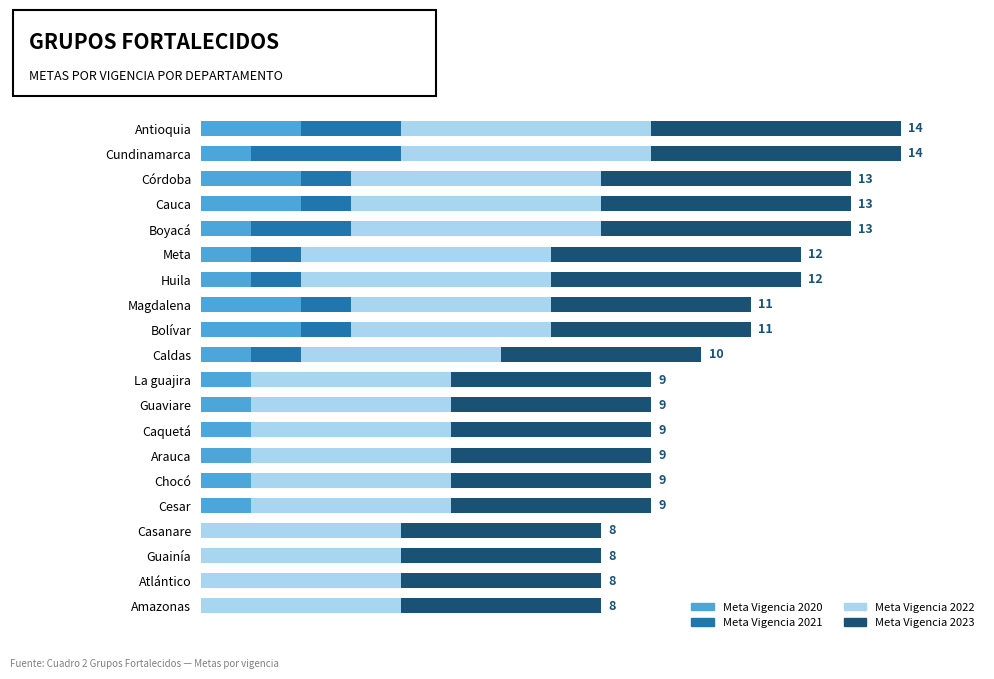

What are all the series names shown in the legend?

Meta Vigencia 2020, Meta Vigencia 2021, Meta Vigencia 2022, Meta Vigencia 2023